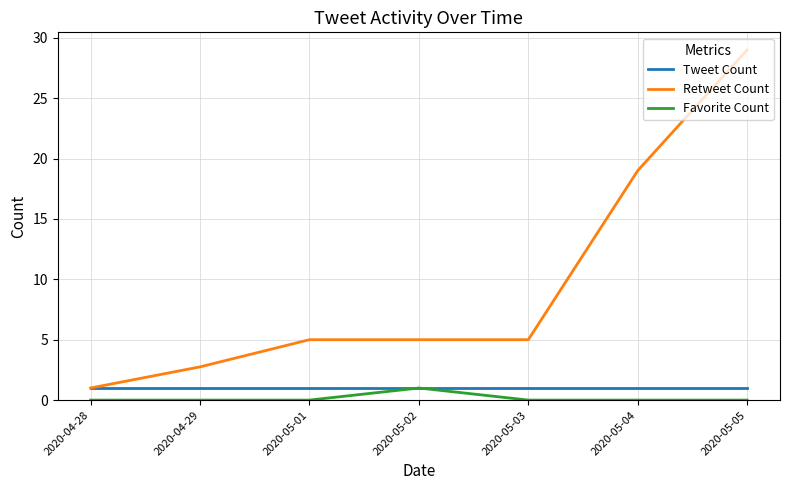

Does the chart display data point markers on the line(s)?

No